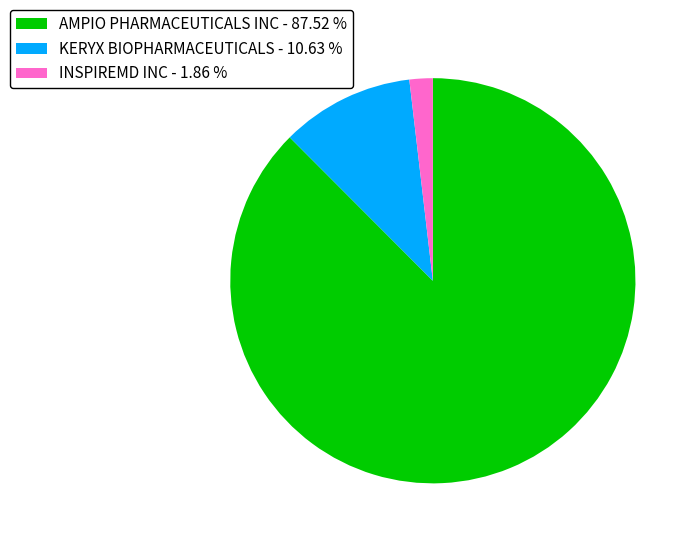

What is the largest slice in the pie chart?

AMPIO PHARMACEUTICALS INC - 87.52 %